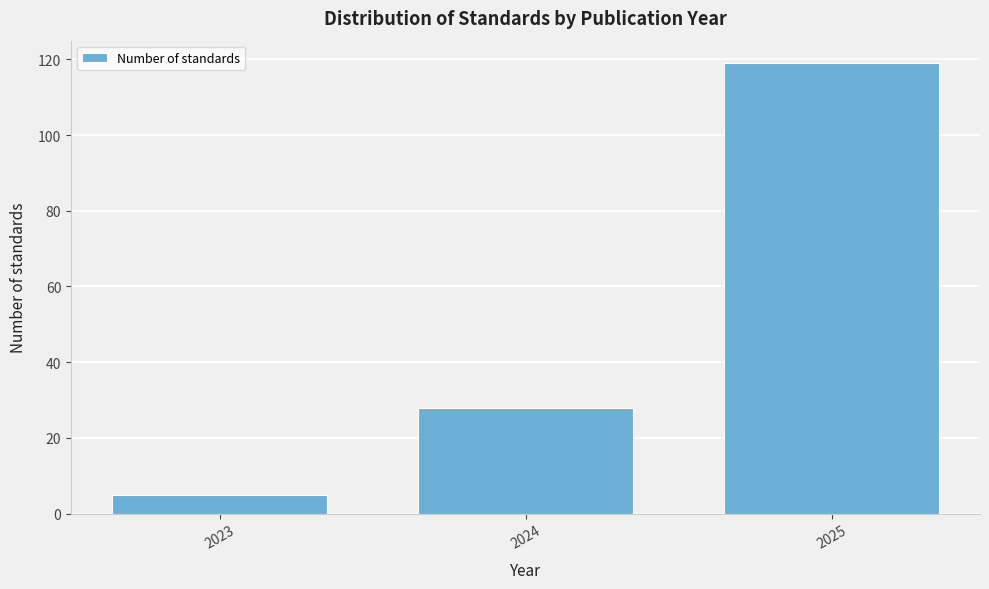

Reading left to right, transcribe all the data shown in this chart.

2023=5	2024=28	2025=119